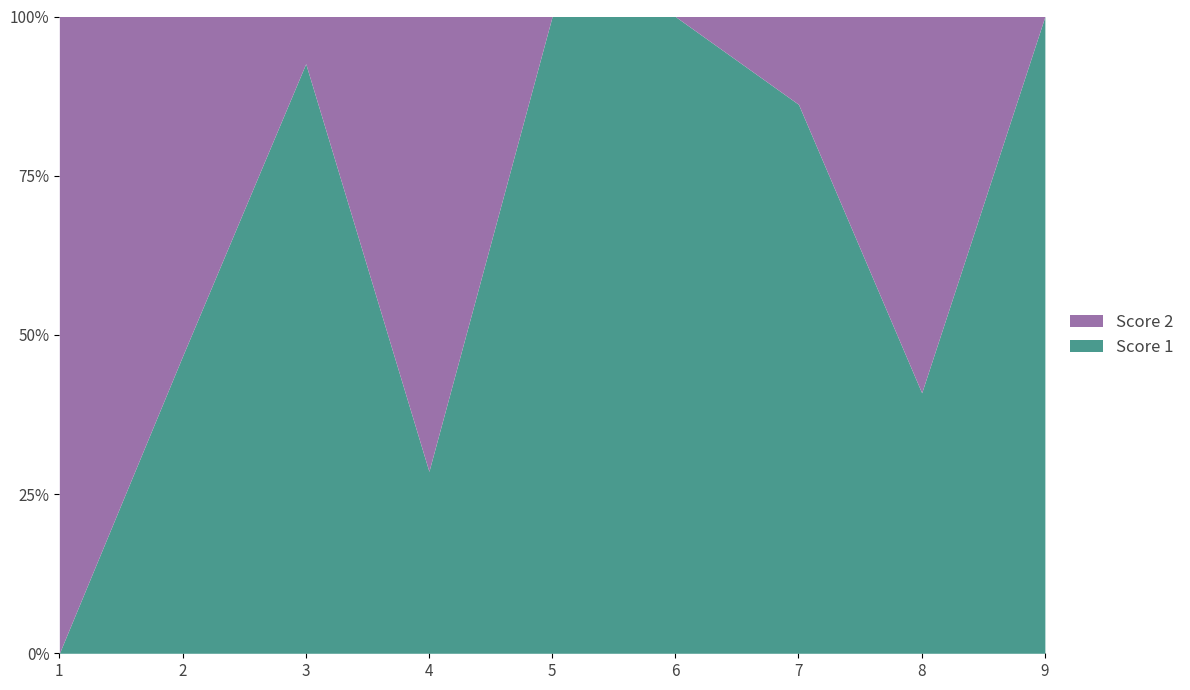

The value of Score 2 at 6 is 0. True or false?

True